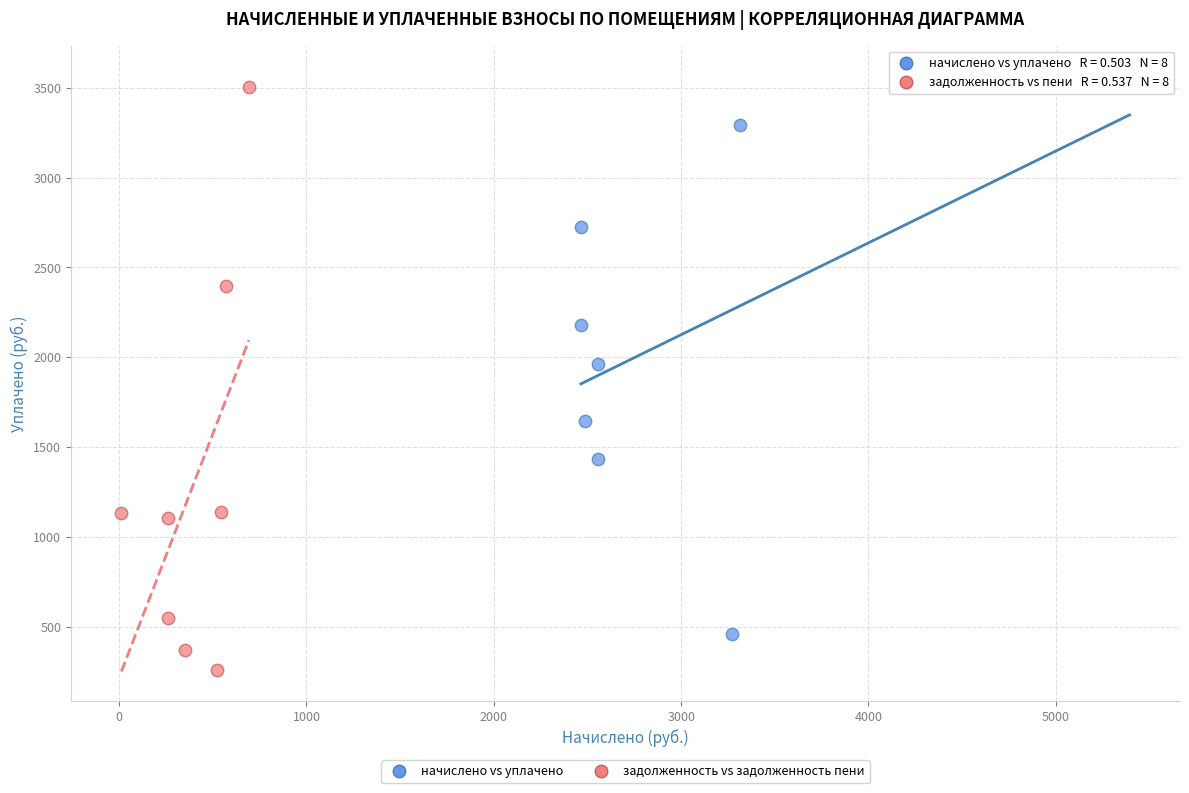

Which series contains the lowest Y value?

задолженность vs задолженность пени